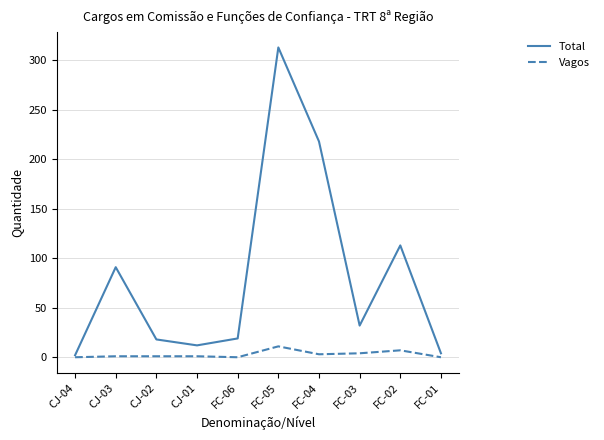

The value of Vagos at FC-02 is 7. True or false?

True